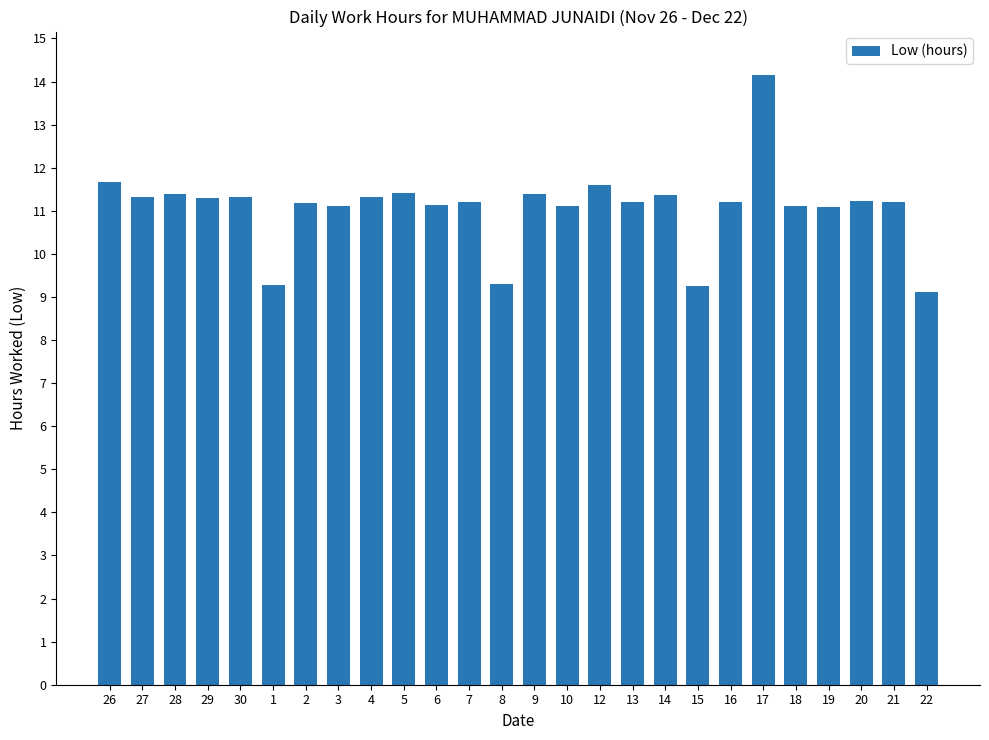

What is the difference between the values at 7 and 10?

0.1